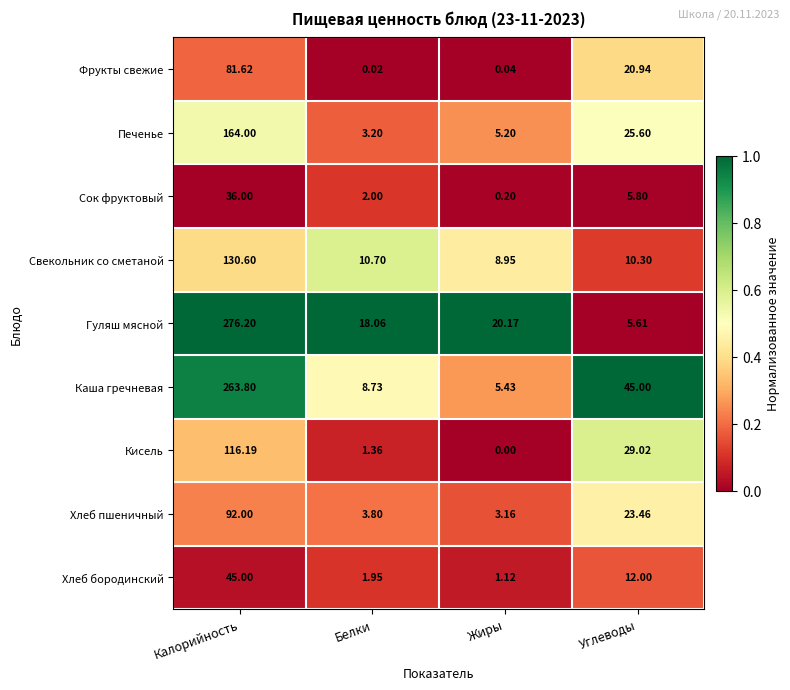

Which category has the lowest value across all series?

Жиры